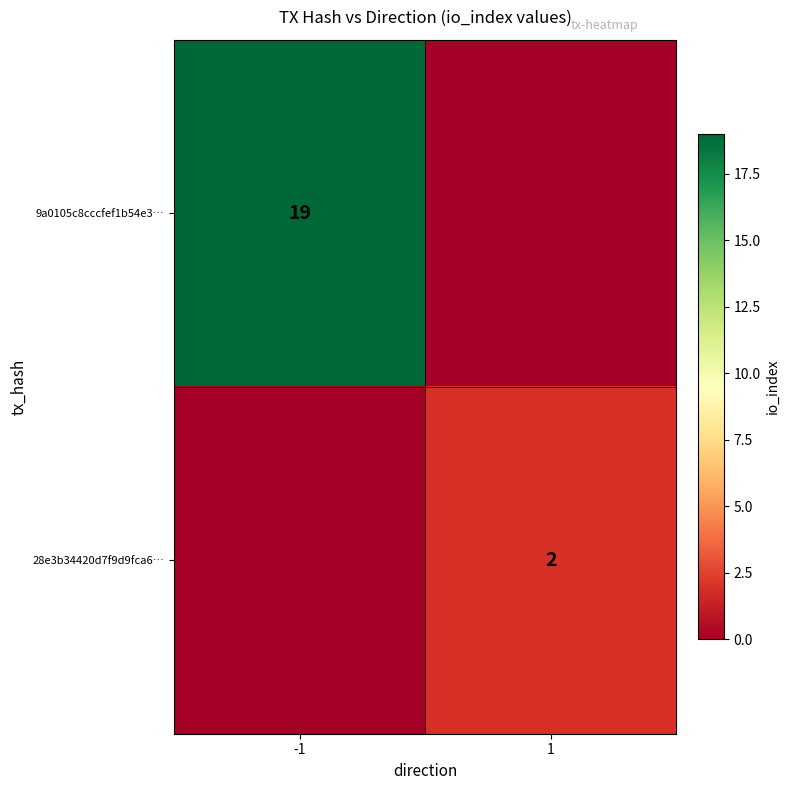

The value of 9a0105c8cccfef1b54e3… at -1 is 28. True or false?

False